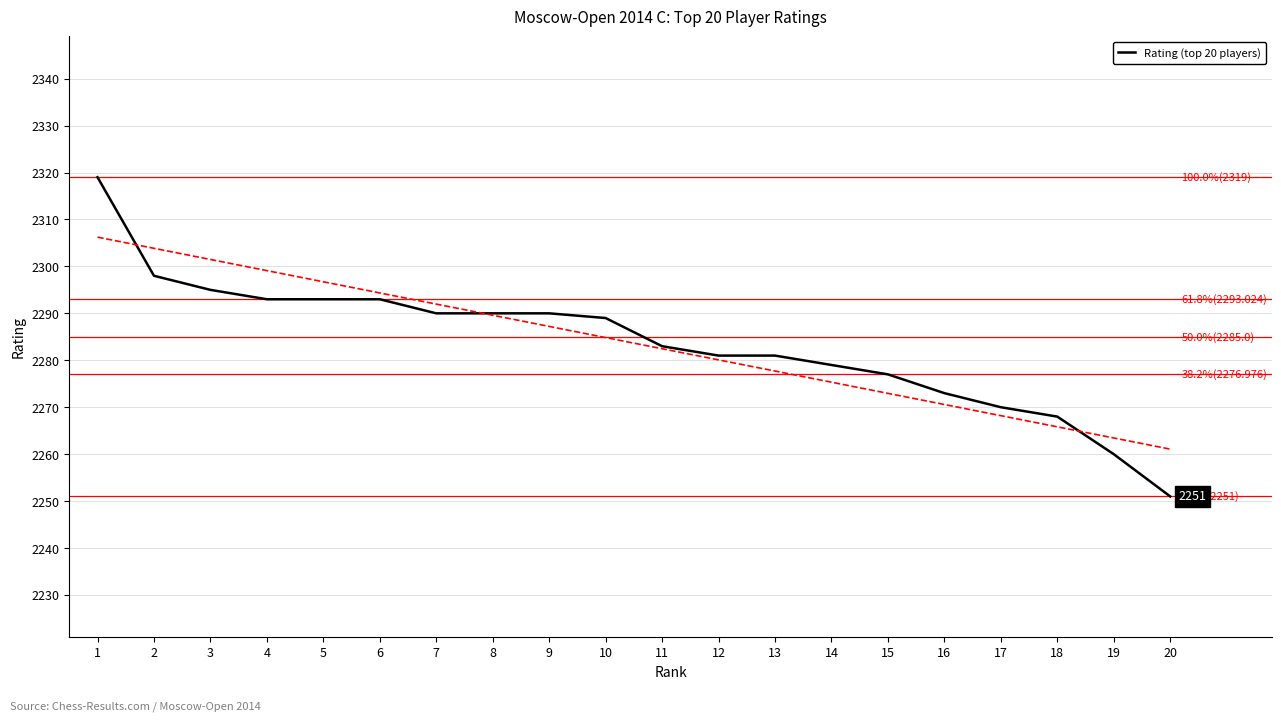

Reading left to right, list all the values displayed in this chart.

2319	2298	2295	2293	2293	2293	2290	2290	2290	2289	2283	2281	2281	2279	2277	2273	2270	2268	2260	2251